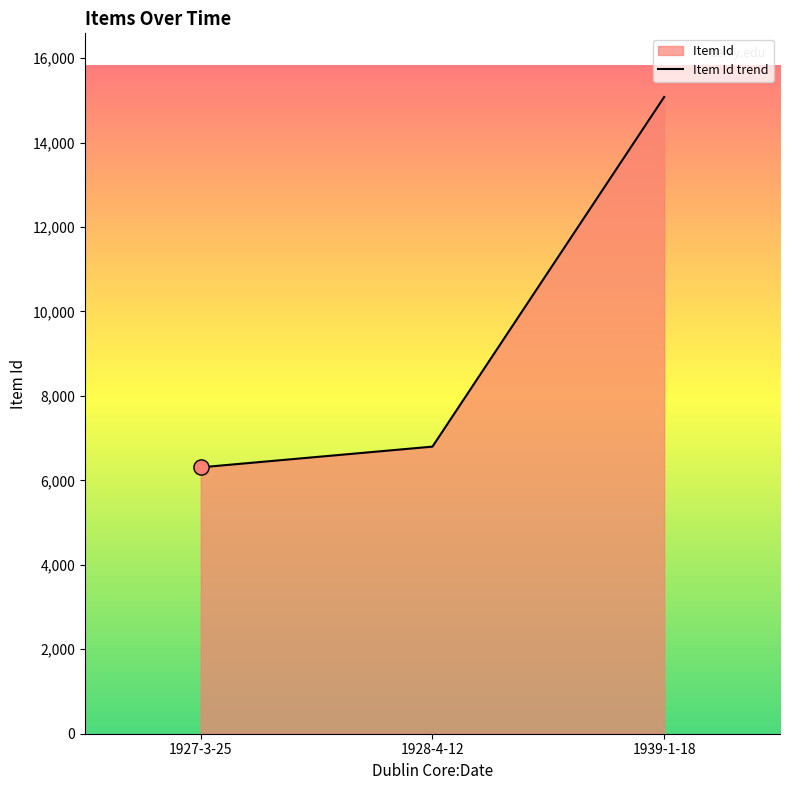

What is the ratio of the value at 1939-1-18 to the value at 1928-4-12?

2.2